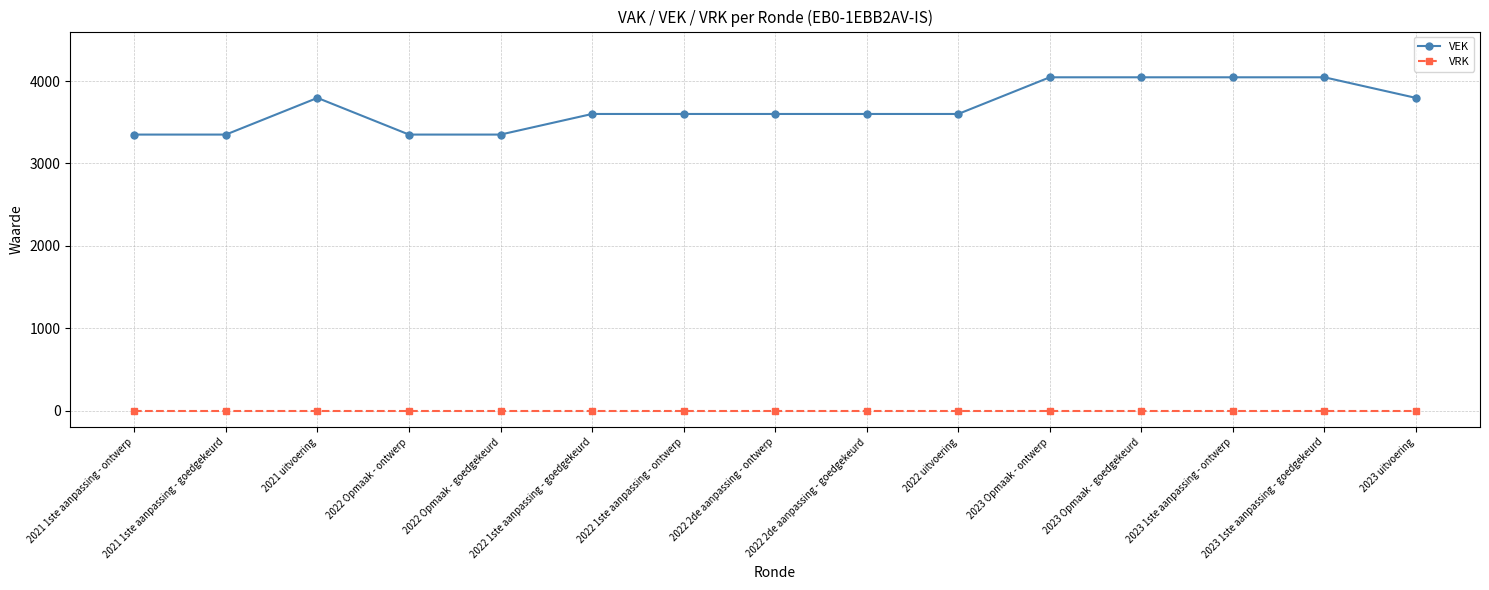

What is the sum of all VEK values?

55170